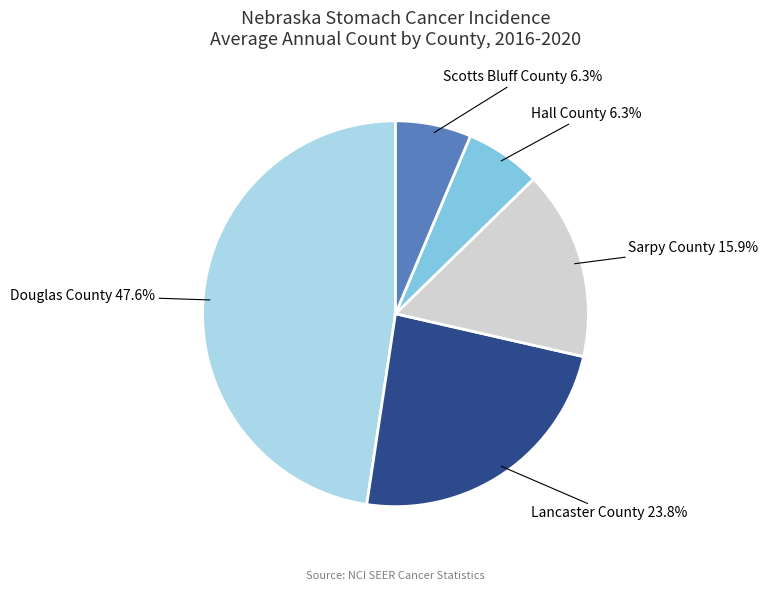

What percentage is the Sarpy County slice, to the nearest percent?

16%